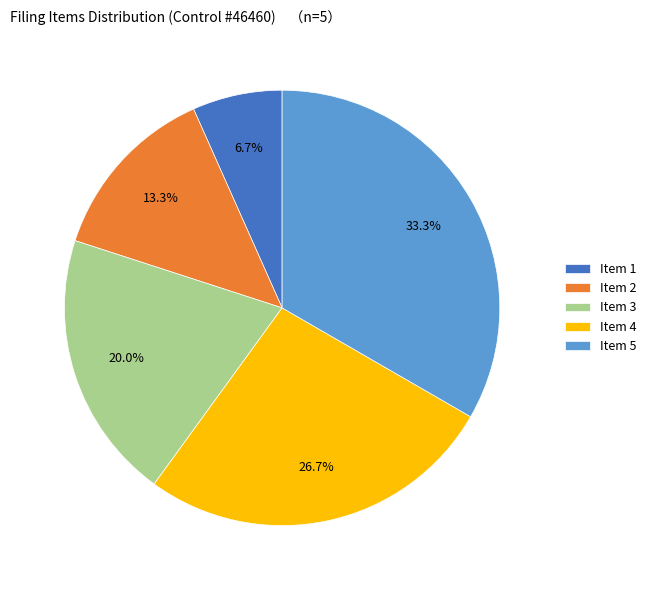

What is the largest slice in the pie chart?

Item 5